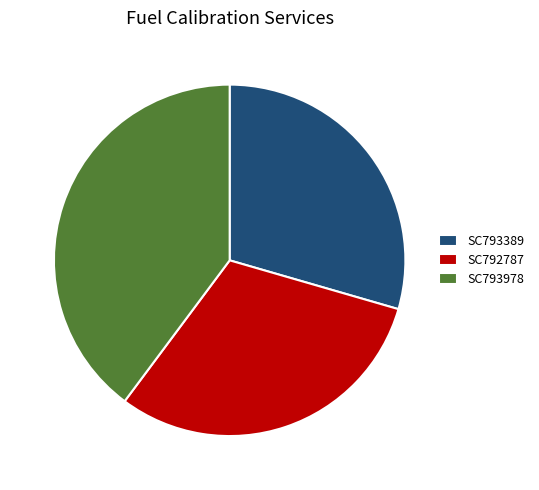

What is the smallest slice in the pie chart?

SC793389